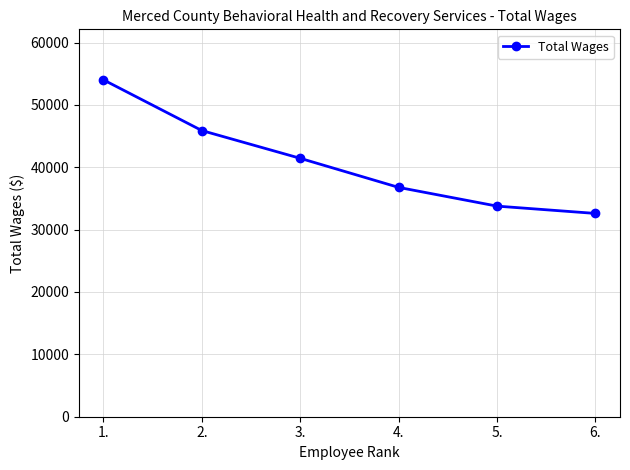

The chart shows a value of 9751 at 4.. True or false?

False